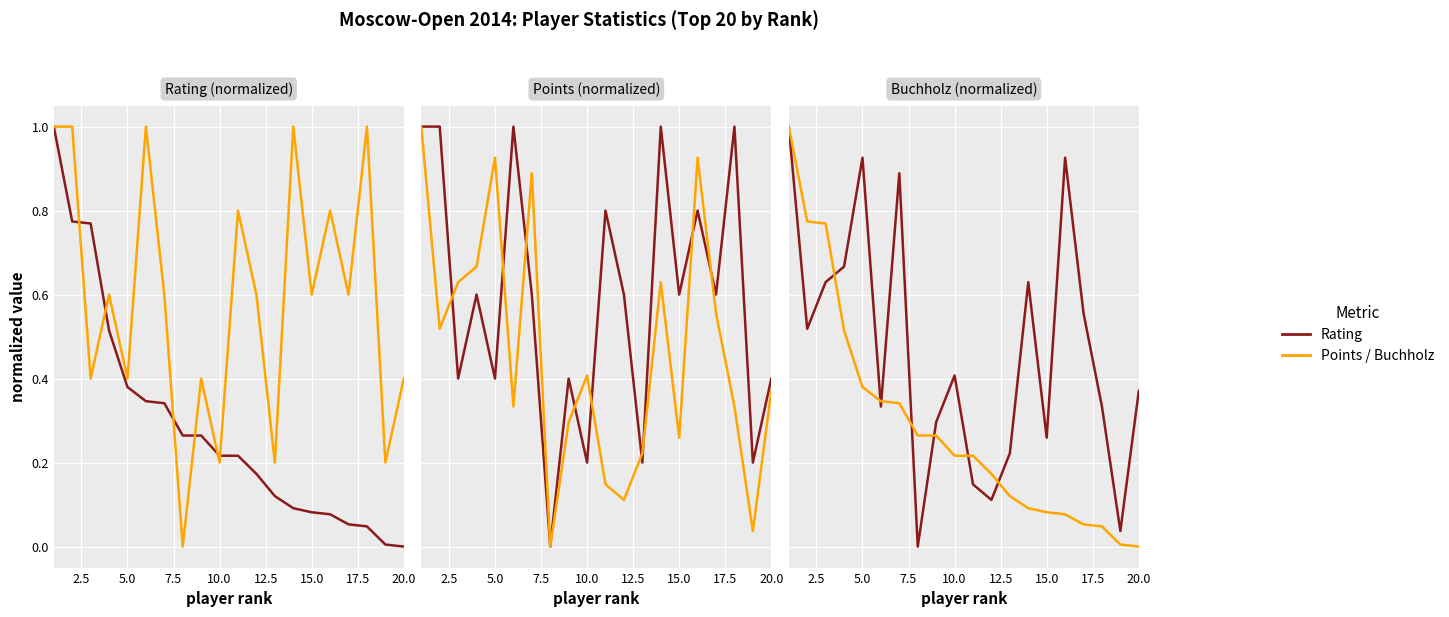

In Buchholz, how many points are lower than both neighbors (excluding endpoints)?

6